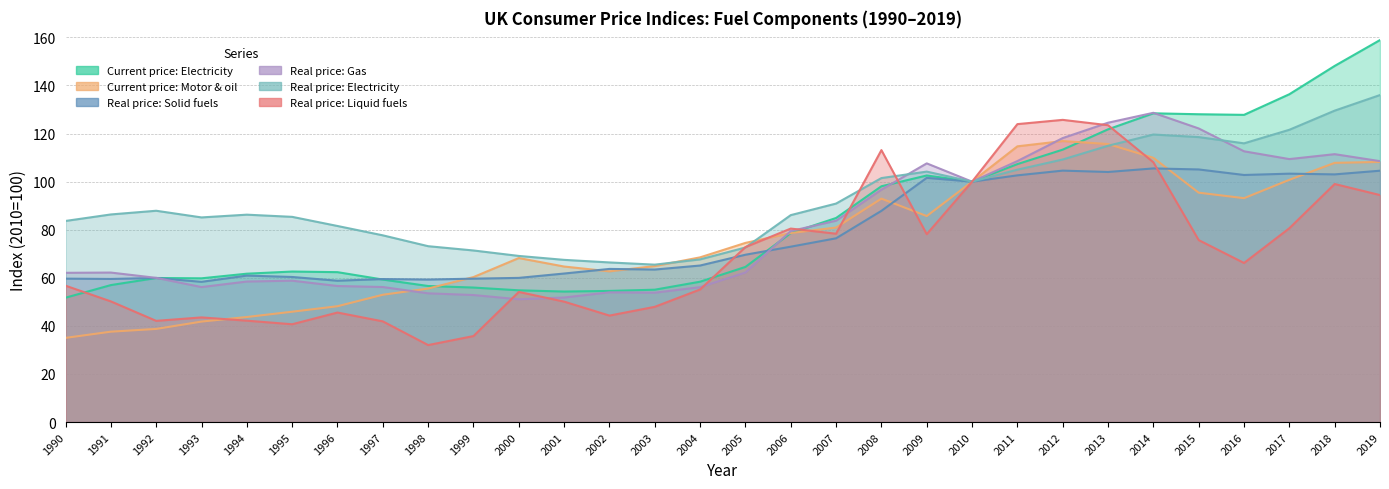

The Real price: Gas series shows 122.1 at 2015. True or false?

True